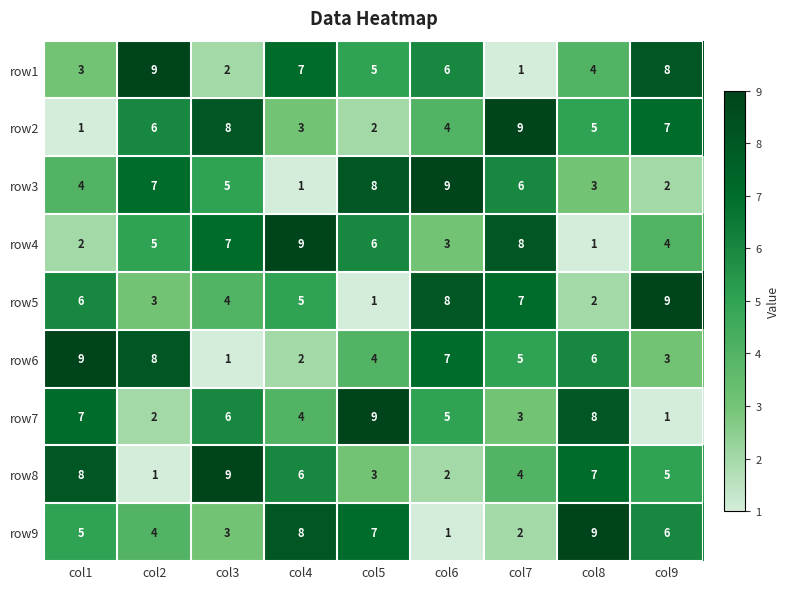

The row9 series shows 3 at col3. True or false?

True